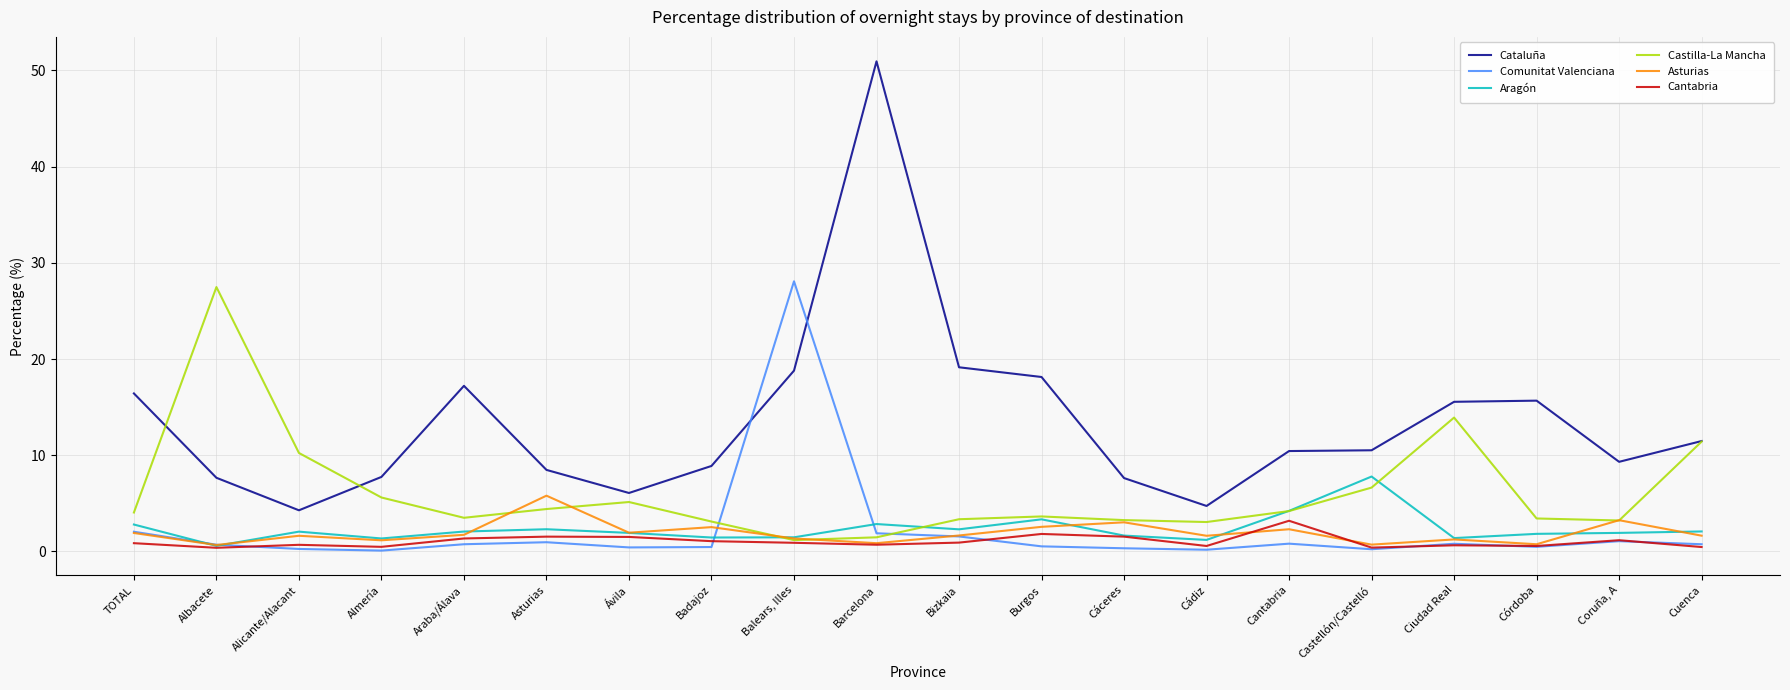

What position from the right is Alicante/Alacant?

18